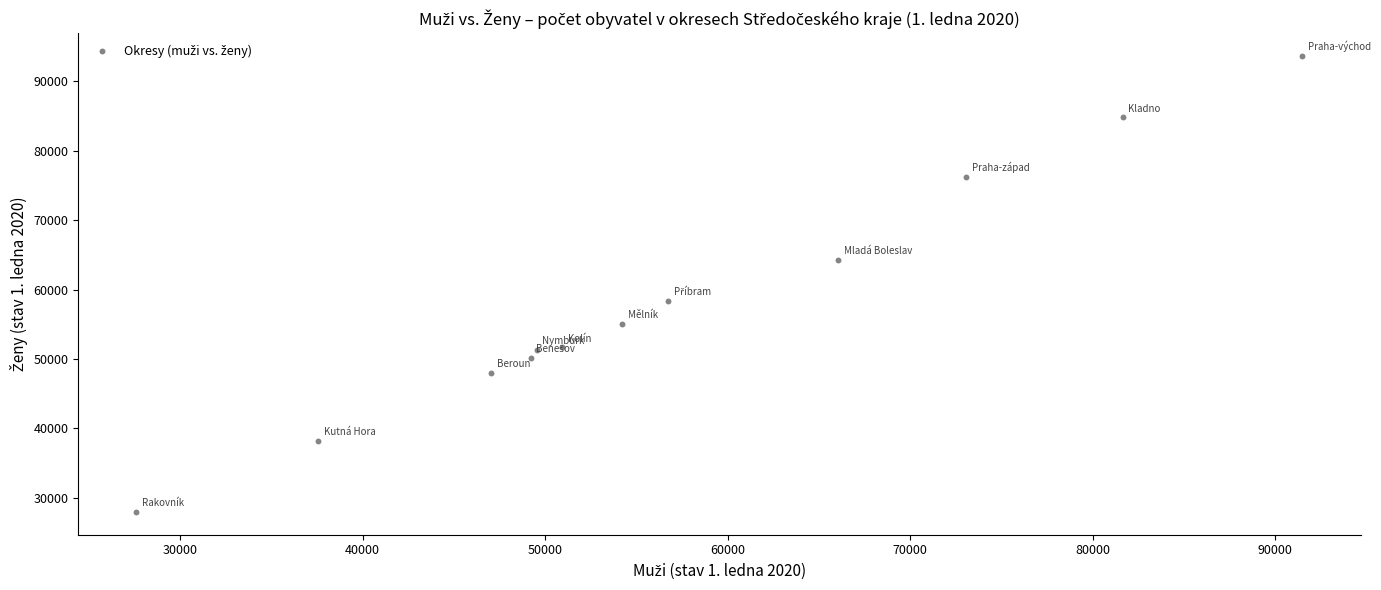

What Y value in the scatter plot is closest to 60819?

58357